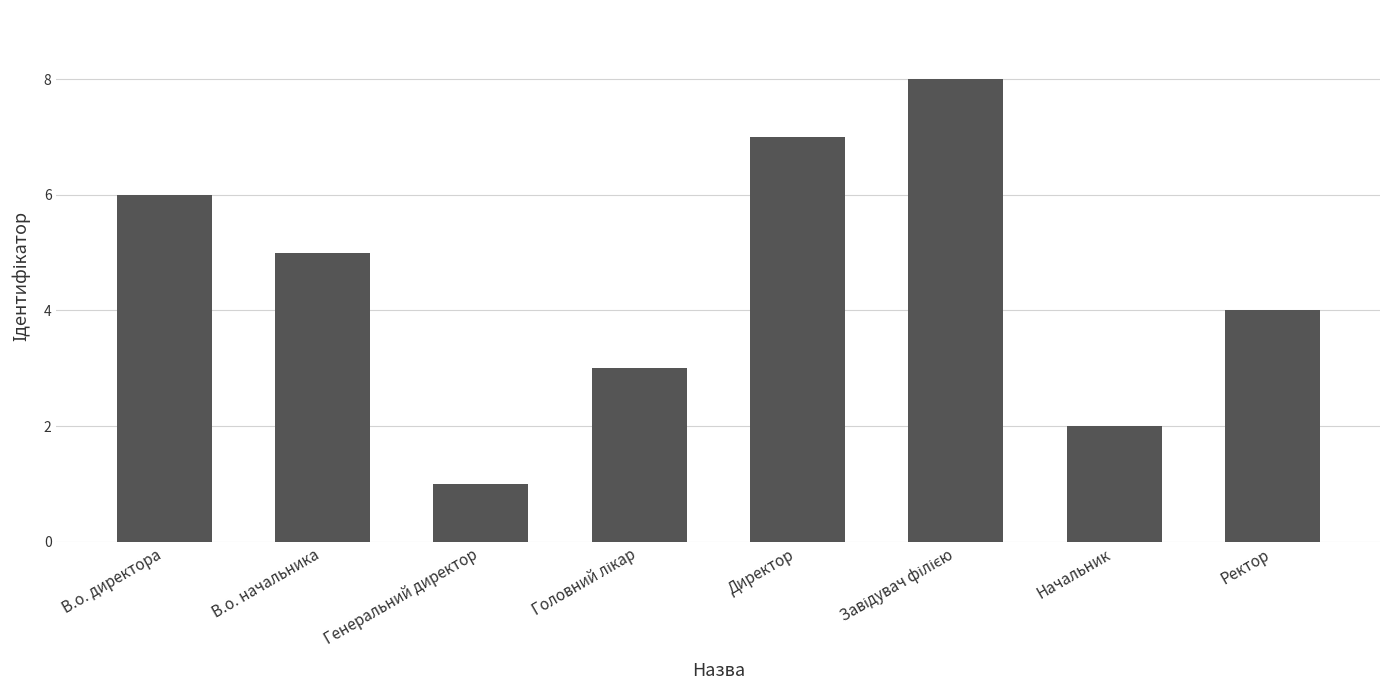

Which has a higher value, Генеральний директор or Начальник?

Начальник